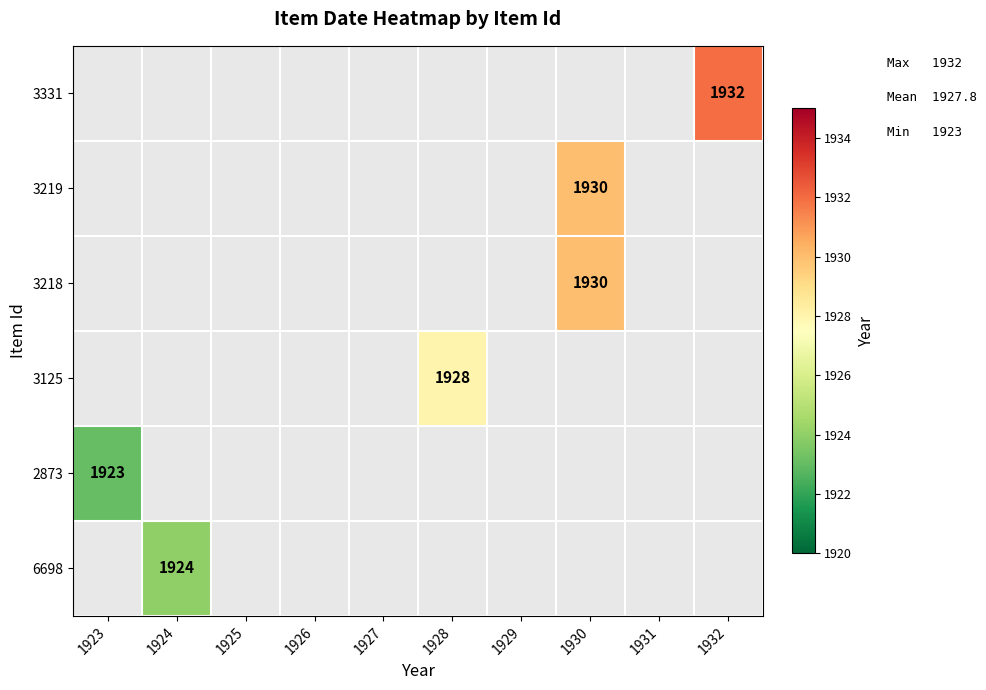

Which category has the lowest value across all series?

1923